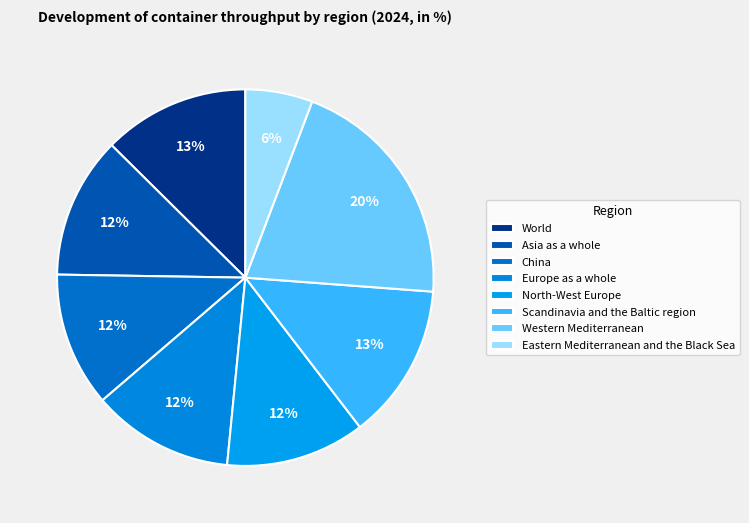

Count the number of slices in the pie.

8